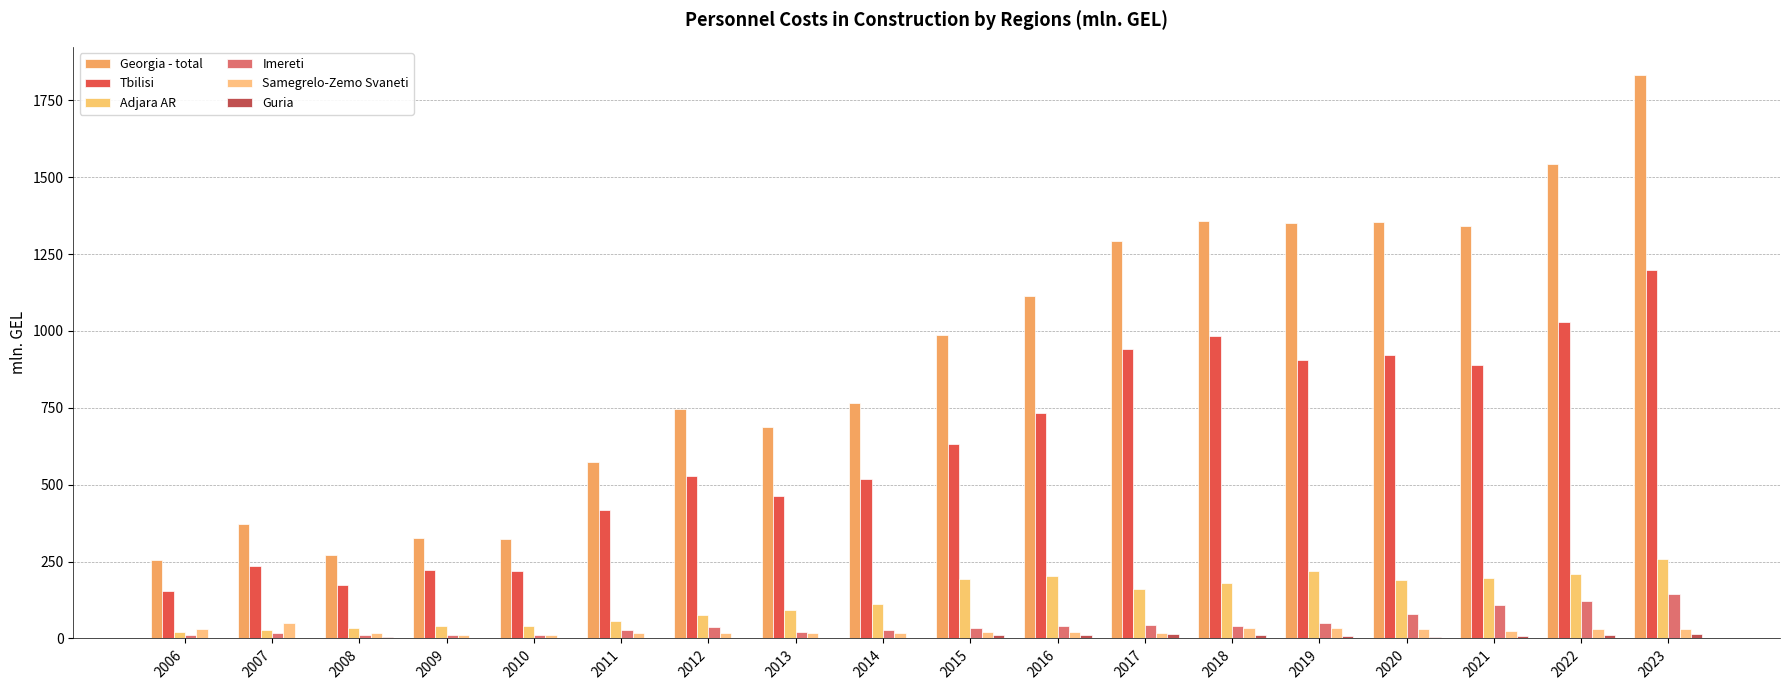

How many series are shown in this chart?

6